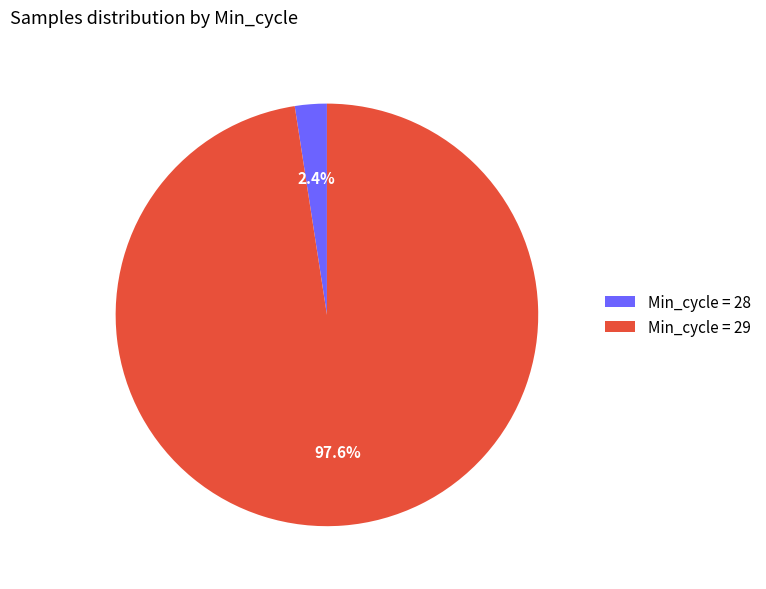

Which has a higher value, Min_cycle = 29 or Min_cycle = 28?

Min_cycle = 29